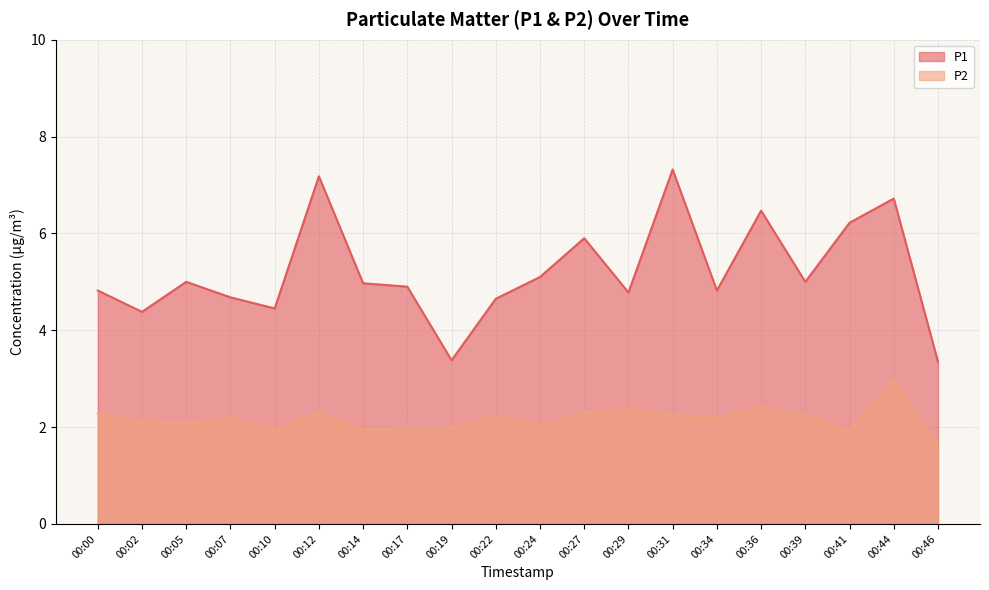

Rank the series at 00:34 from lowest to highest value.

P2, P1